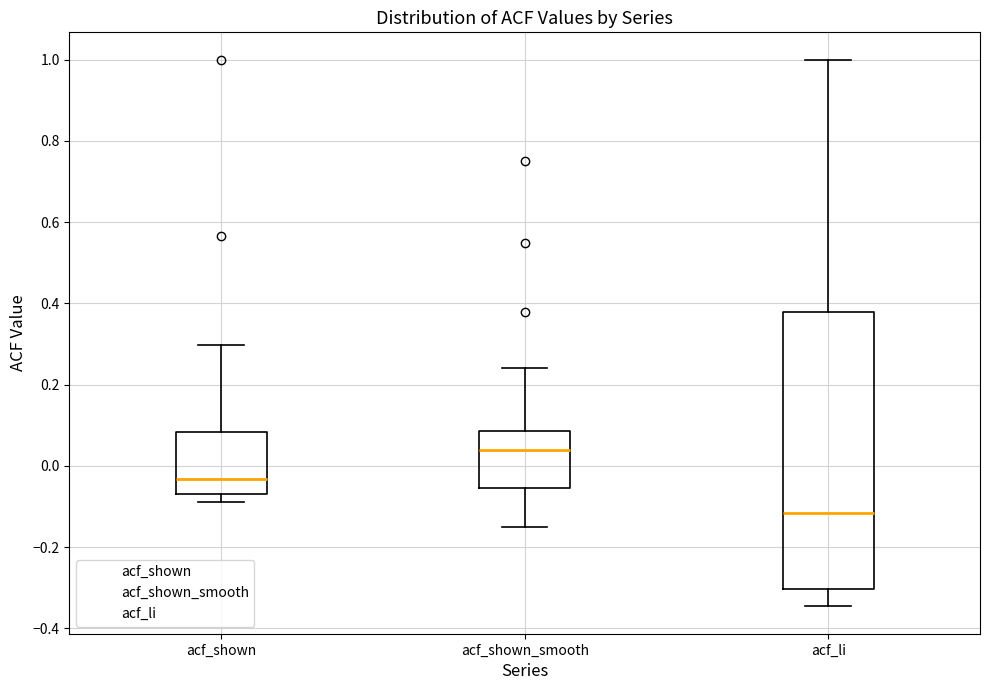

Comparing the boxes themselves (not the whiskers), which one is the tallest?

acf_li